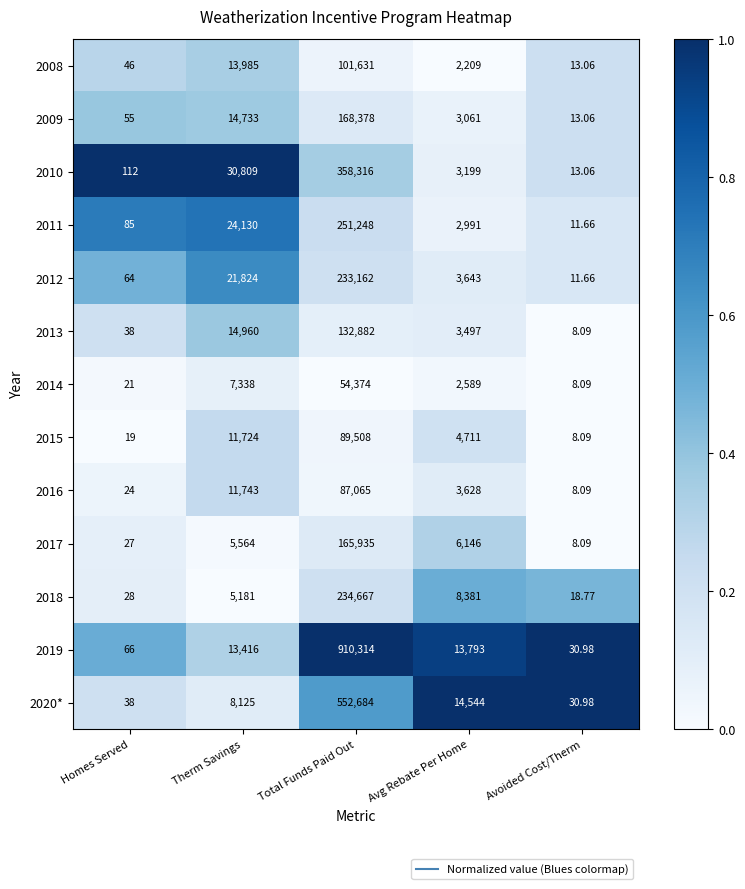

Between Homes Served and Avoided Cost/Therm, which series saw the biggest shift?

2010